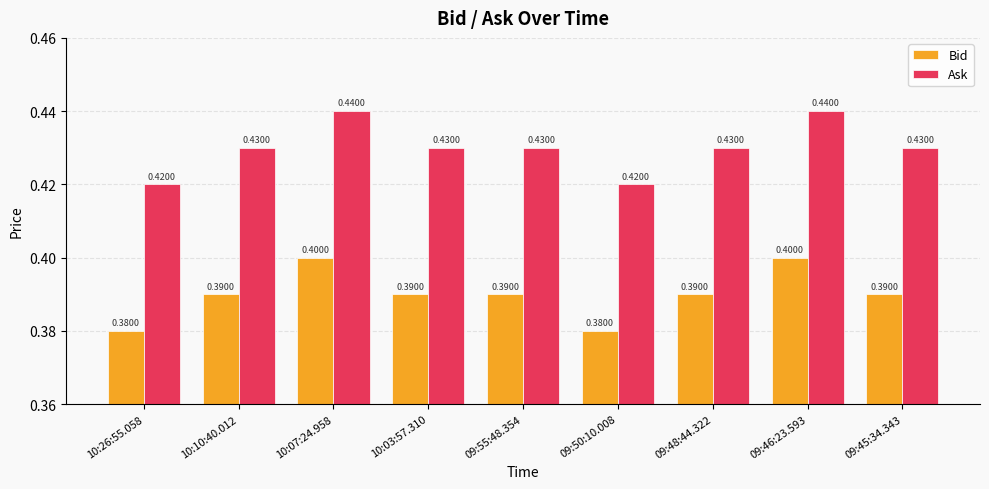

Rank the series by their maximum value, from lowest to highest.

Bid, Ask